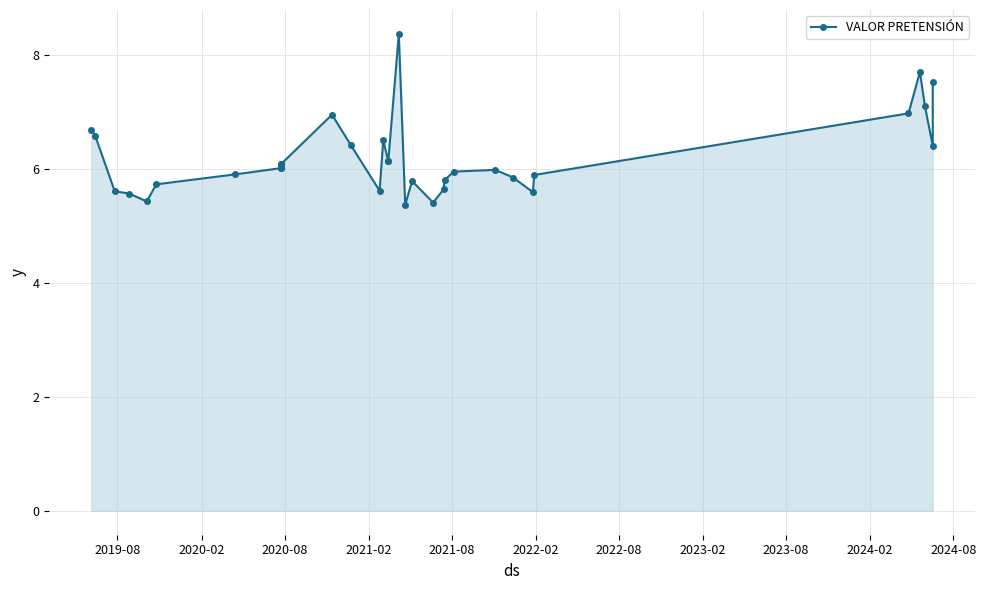

What position from the left is 2022-08?

7